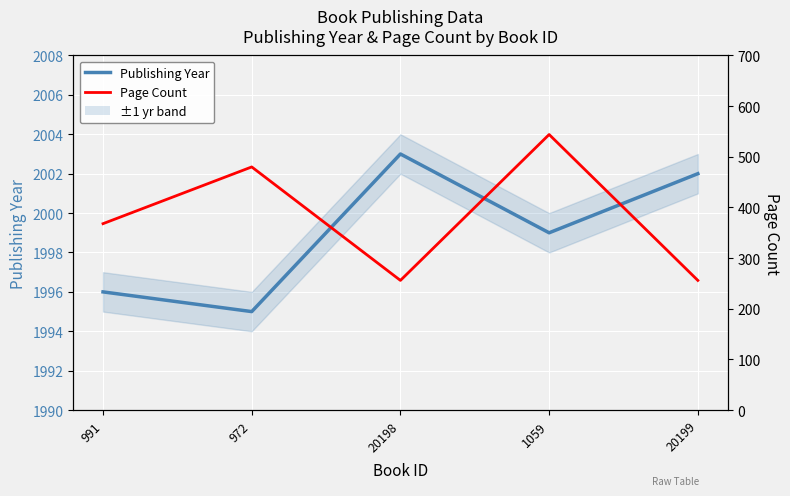

Is it true that Page Count equals 106 at 991?

False